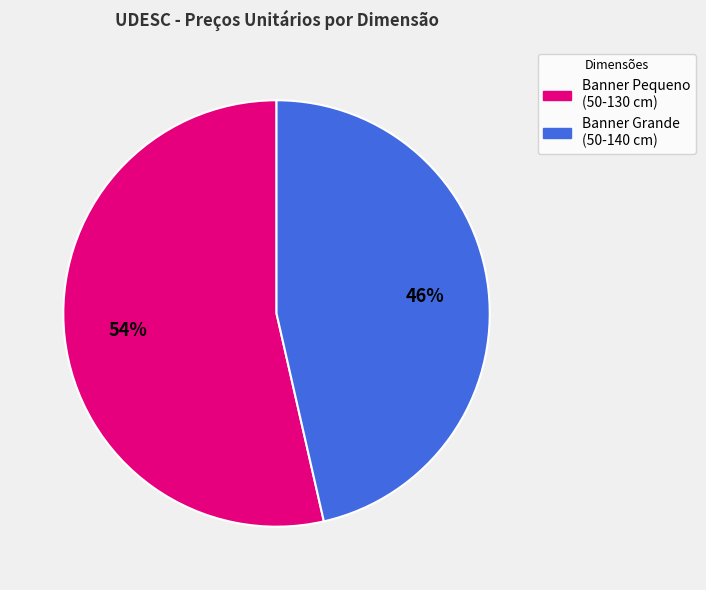

Count the number of slices in the pie.

2